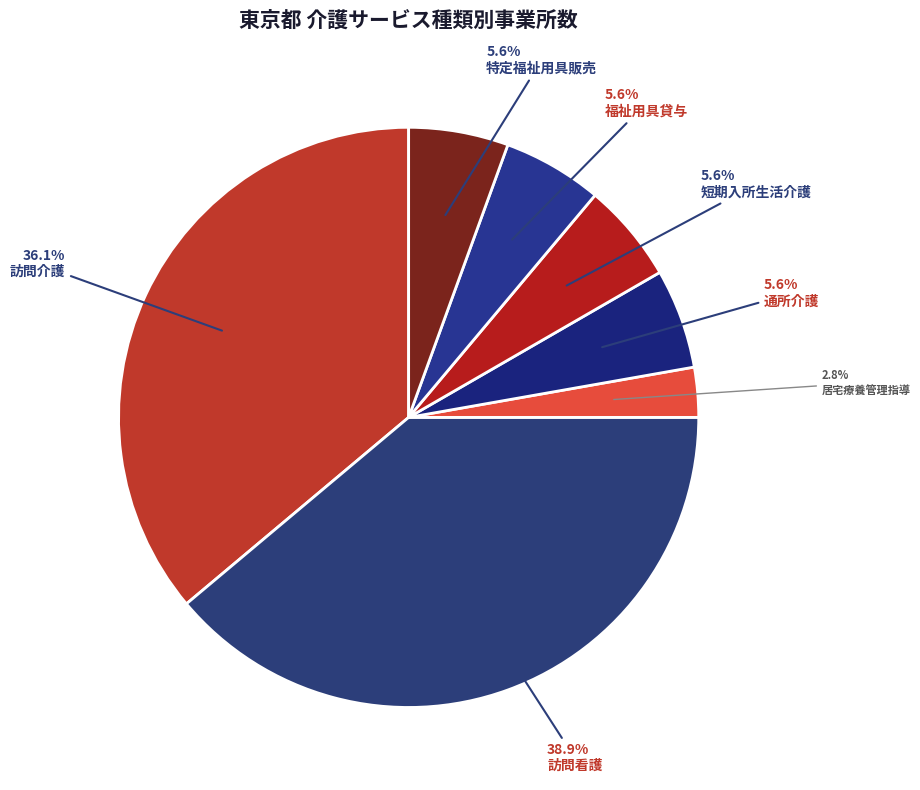

Rank the categories by value from highest to lowest.

訪問看護, 訪問介護, 通所介護, 短期入所生活介護, 福祉用具貸与, 特定福祉用具販売, 居宅療養管理指導